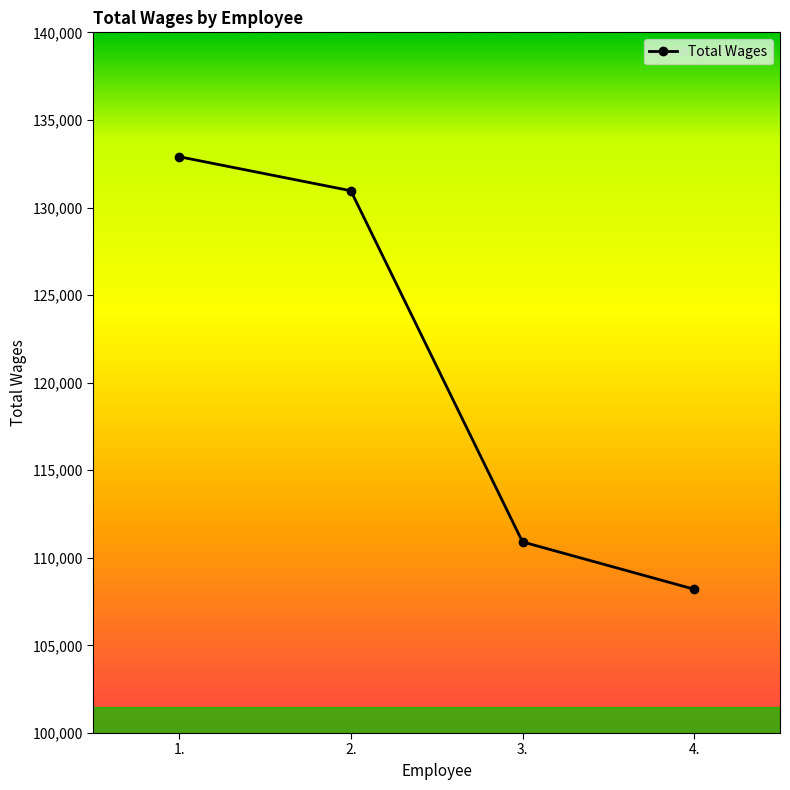

List the labels in order of value, largest first.

1., 2., 3., 4.